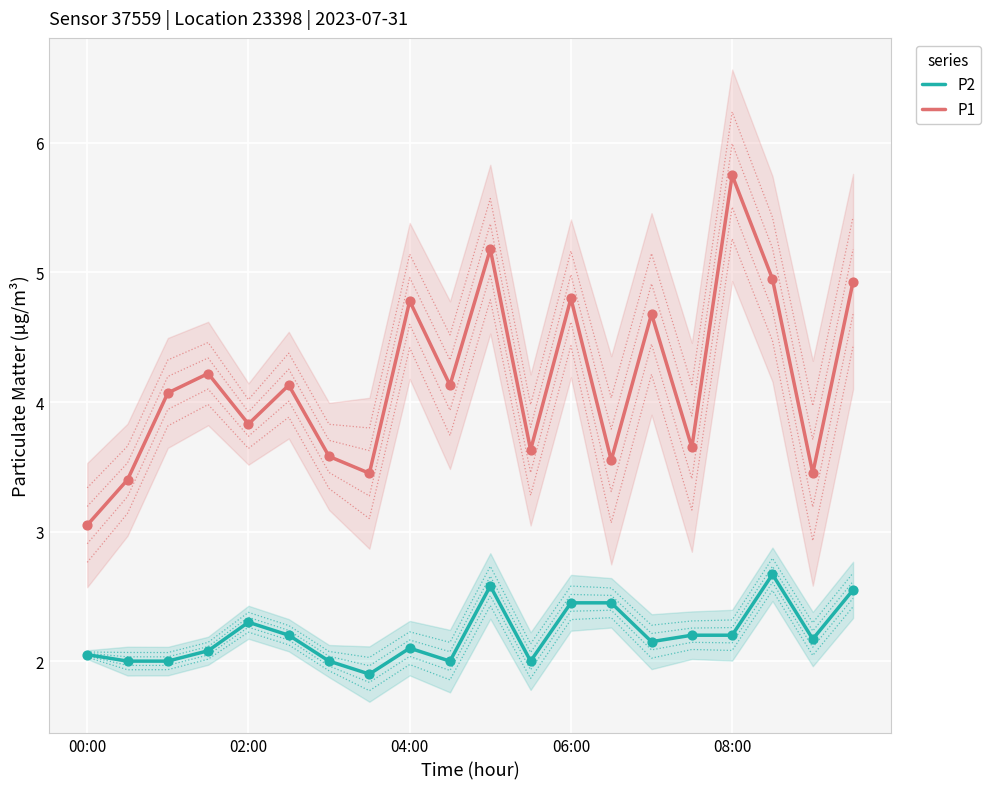

At how many categories does at least one series exceed 3?

20